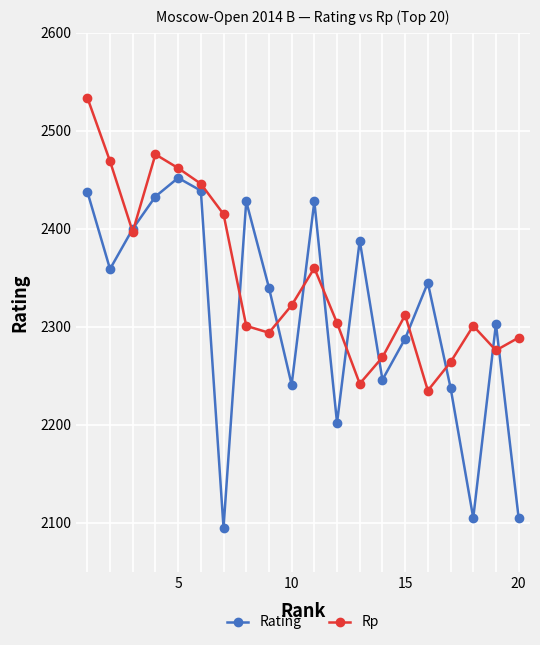

True or false: Rating has more than 1 interior local peaks.

True